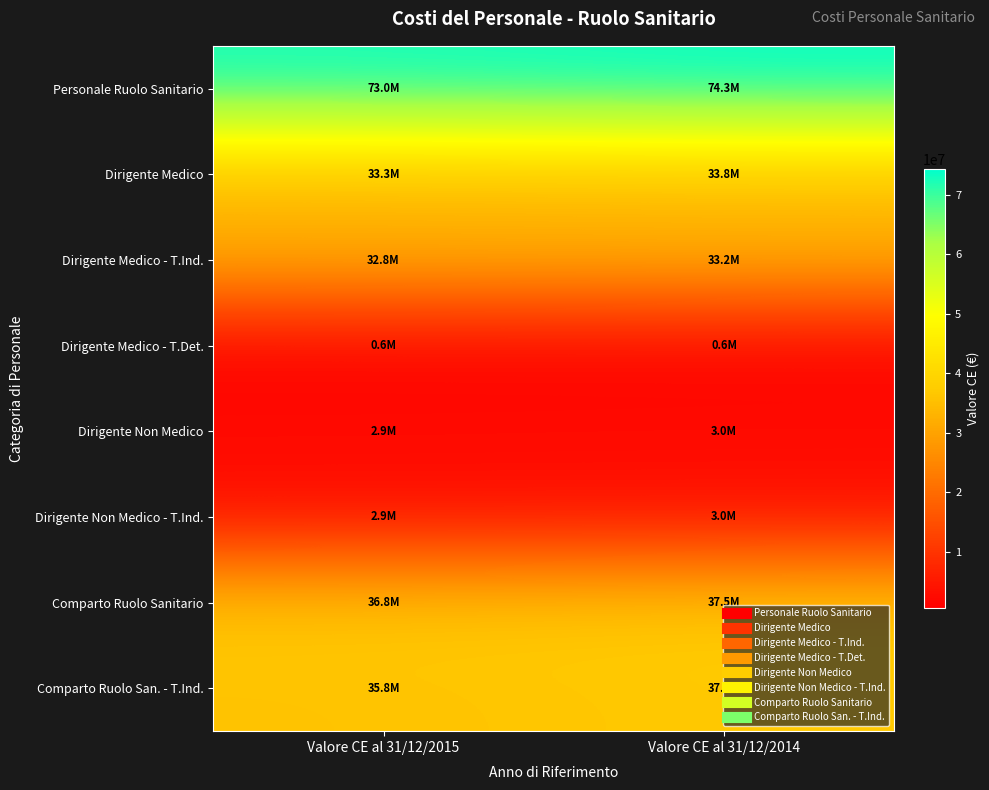

At how many categories does at least one series exceed 53069276?

2